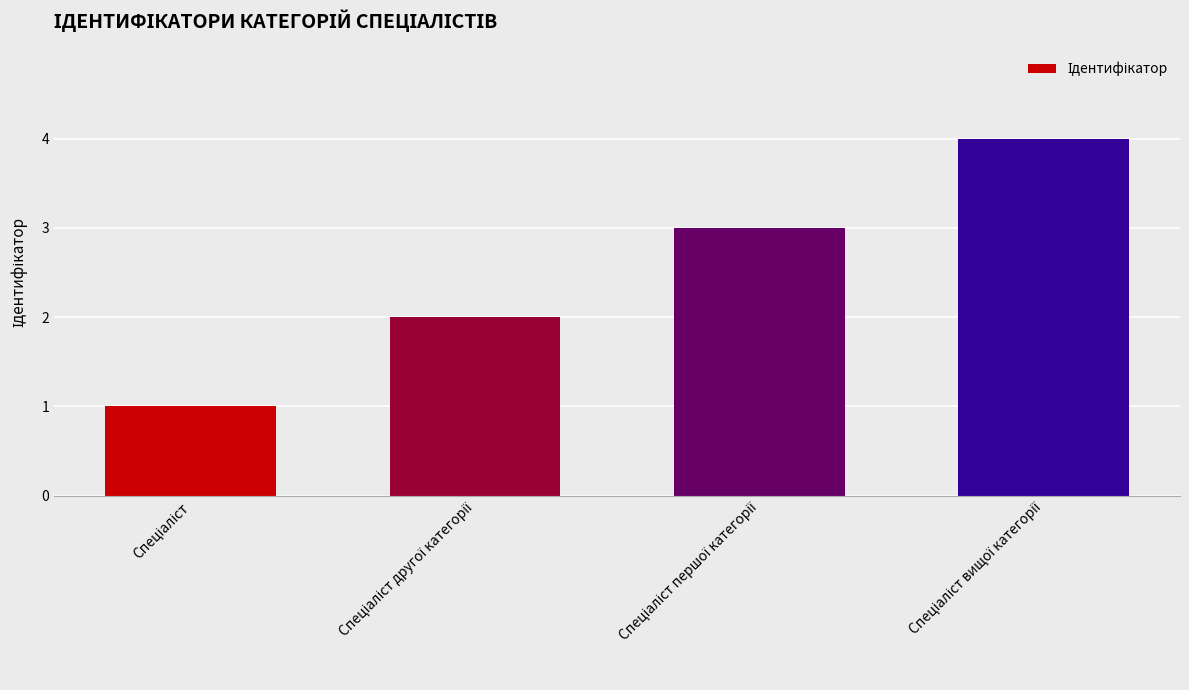

What is the difference between the maximum and minimum values?

3